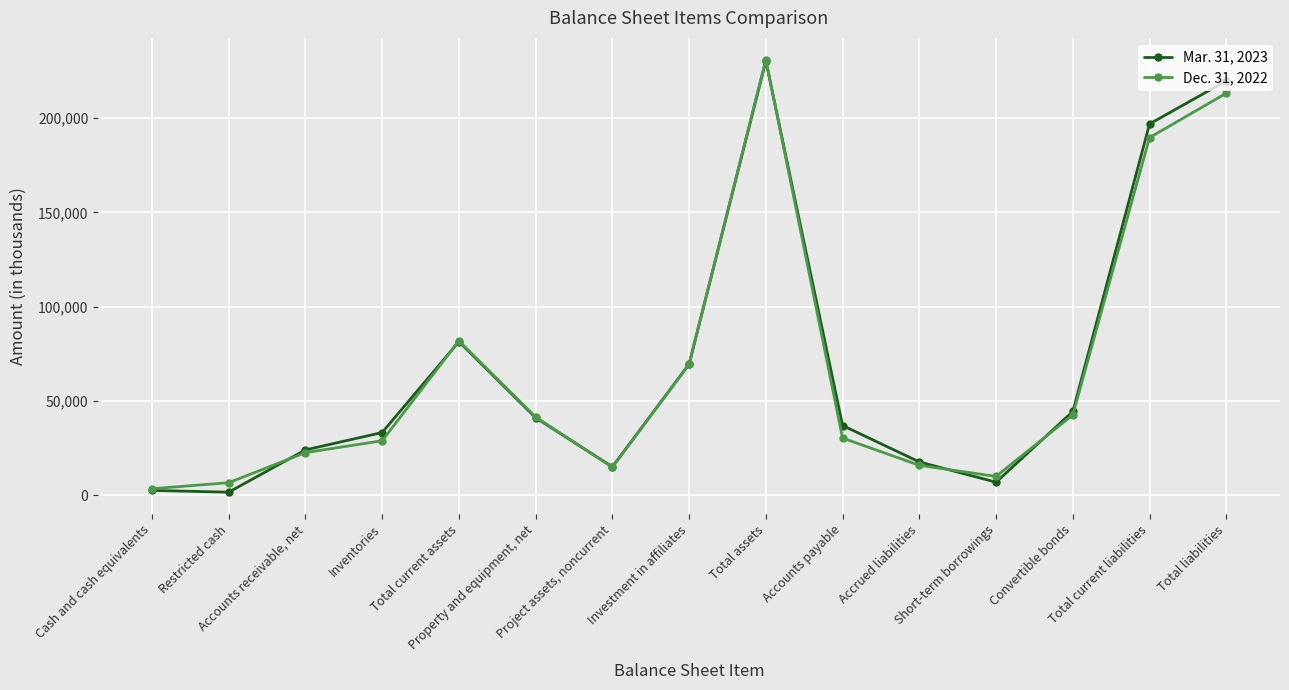

At which category is the sum across all series the highest?

Total assets